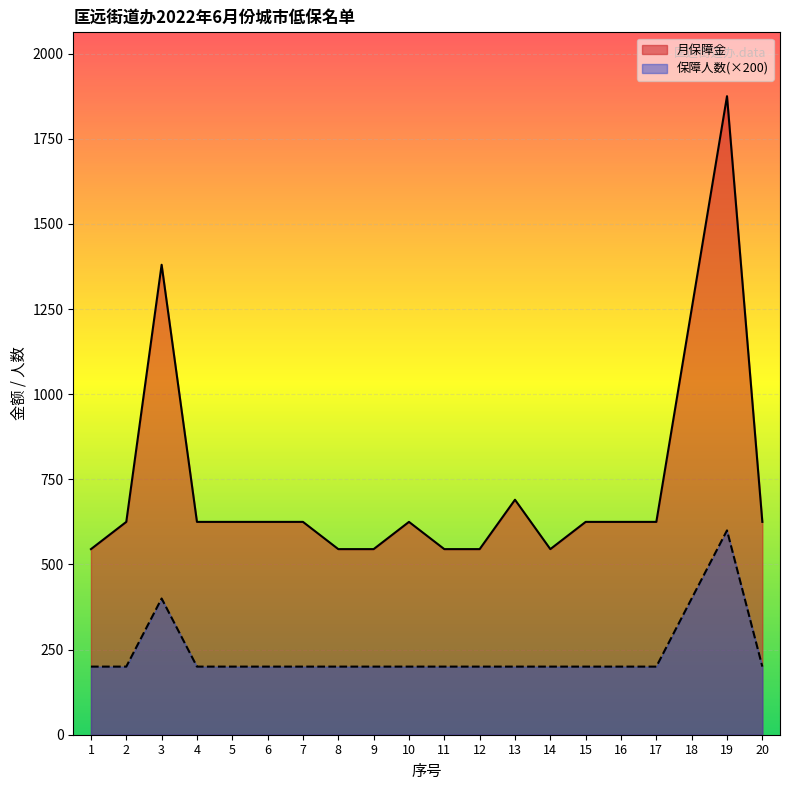

What is the value of the 保障人数 point at the 12th from the left?

200